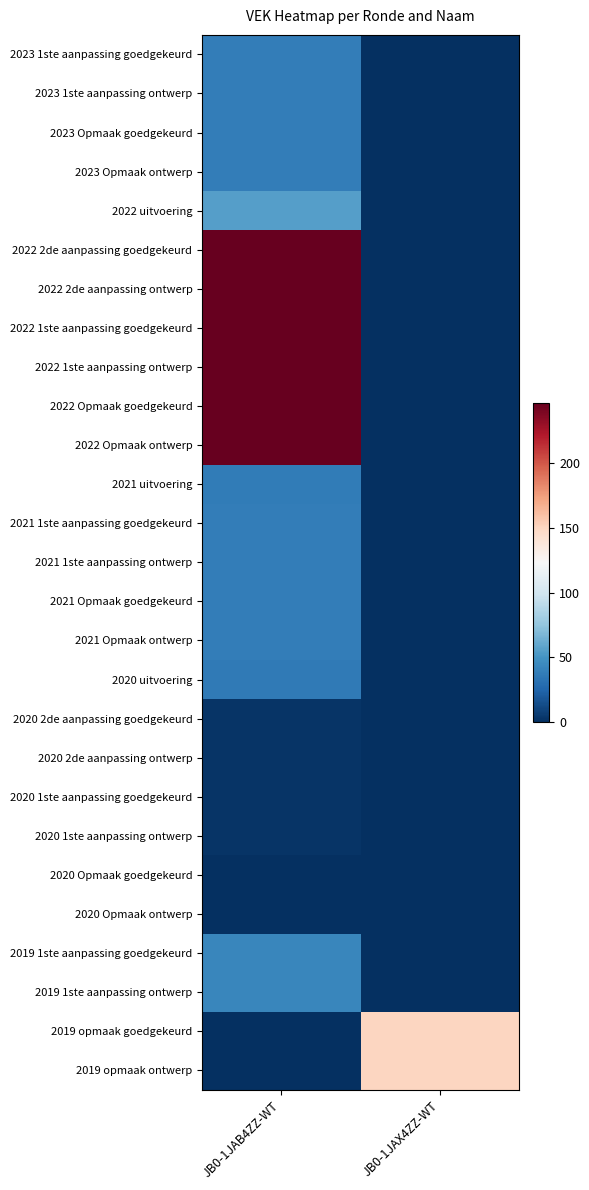

List the series in order of their peak value, lowest first.

2020 Opmaak goedgekeurd, 2020 Opmaak ontwerp, 2020 2de aanpassing goedgekeurd, 2020 2de aanpassing ontwerp, 2020 1ste aanpassing goedgekeurd, 2020 1ste aanpassing ontwerp, 2020 uitvoering, 2021 uitvoering, 2023 1ste aanpassing goedgekeurd, 2023 1ste aanpassing ontwerp, 2023 Opmaak goedgekeurd, 2023 Opmaak ontwerp, 2021 1ste aanpassing goedgekeurd, 2021 1ste aanpassing ontwerp, 2021 Opmaak goedgekeurd, 2021 Opmaak ontwerp, 2019 1ste aanpassing goedgekeurd, 2019 1ste aanpassing ontwerp, 2022 uitvoering, 2019 opmaak goedgekeurd, 2019 opmaak ontwerp, 2022 2de aanpassing goedgekeurd, 2022 2de aanpassing ontwerp, 2022 1ste aanpassing goedgekeurd, 2022 1ste aanpassing ontwerp, 2022 Opmaak goedgekeurd, 2022 Opmaak ontwerp